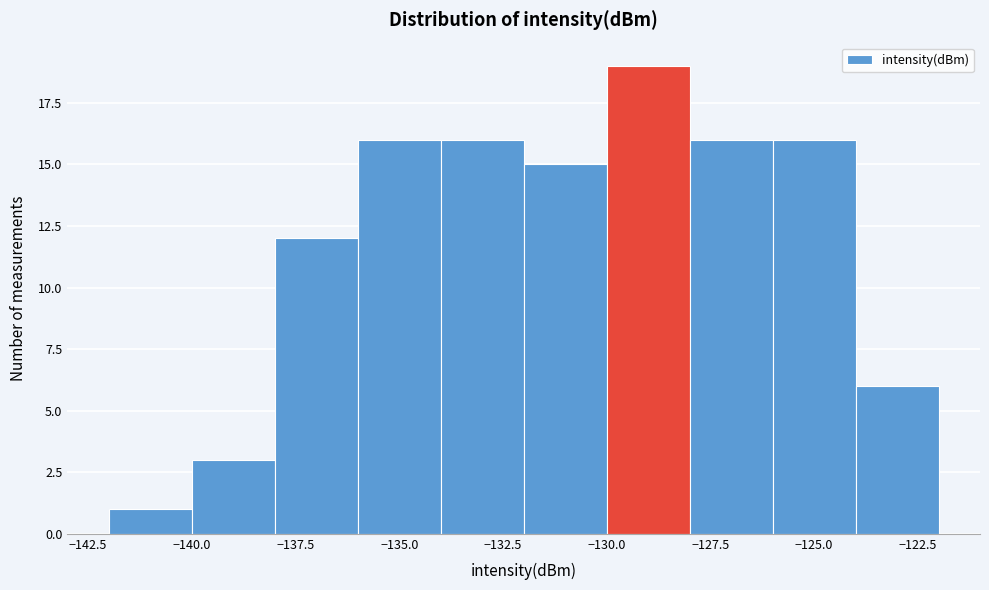

Reading left to right, transcribe this chart: for each bar, give the range it covers on the x-axis and its height. The values are not printed on the chart, so give them approximately, as read against the axis.

-142 to -140: 1
-140 to -138: 3
-138 to -136: 12
-136 to -134: 16
-134 to -132: 16
-132 to -130: 15
-130 to -128: 19
-128 to -126: 16
-126 to -124: 16
-124 to -122: 6